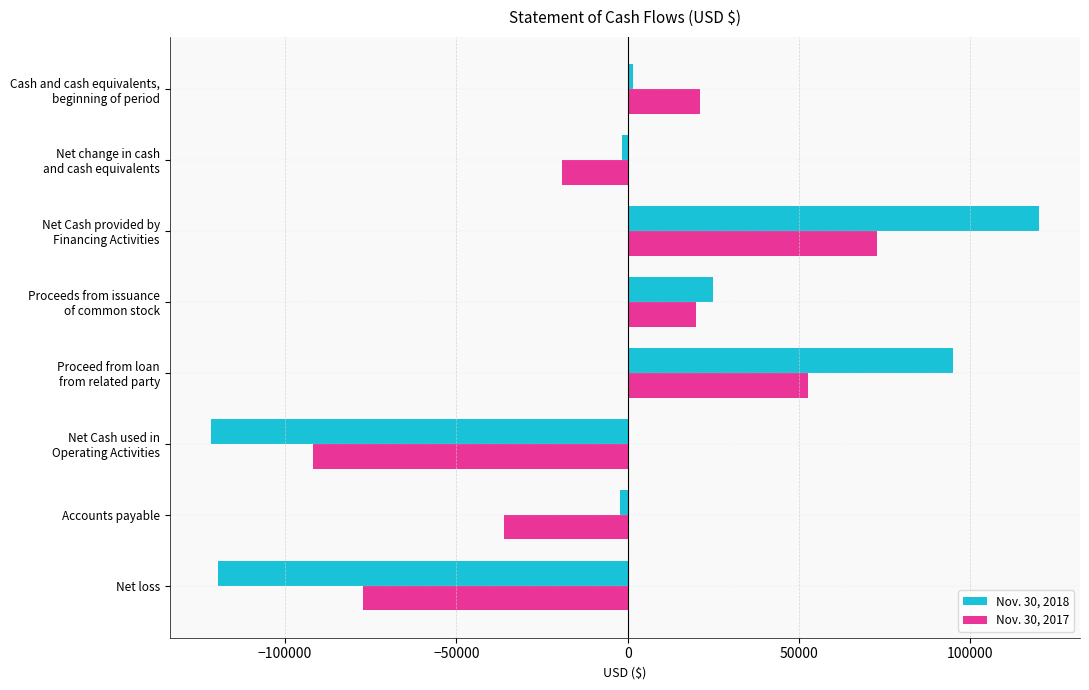

What is the average value of the Nov. 30, 2018 series?

-418